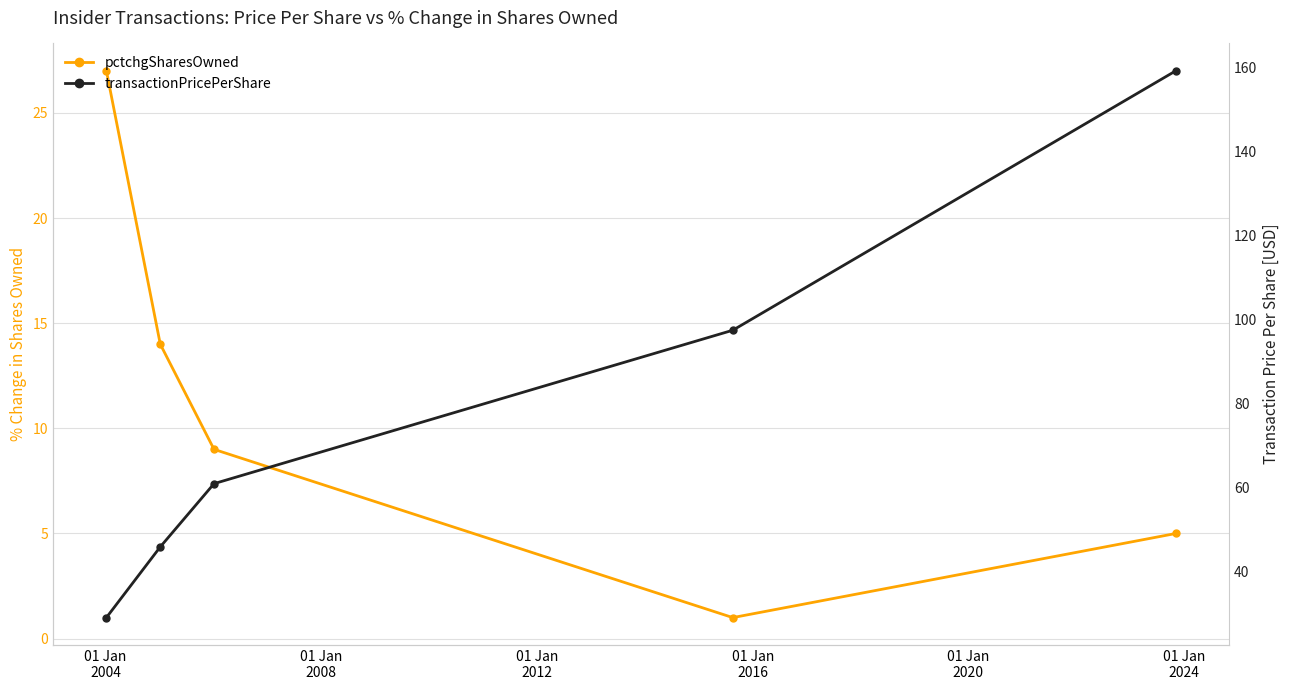

True or false: transactionPricePerShare and pctchgSharesOwned cross at least once.

False